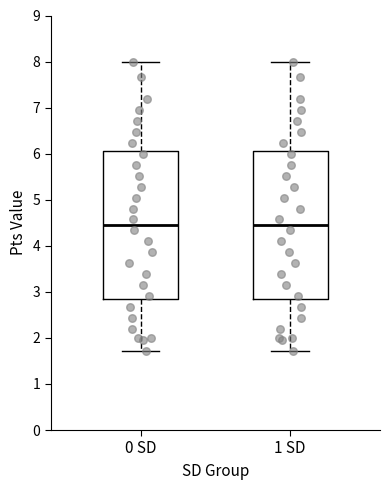

Where does the upper whisker of the box for 1 SD end on the y-axis? The values are not printed on the chart, so give them approximately, as read against the axis.

8.0